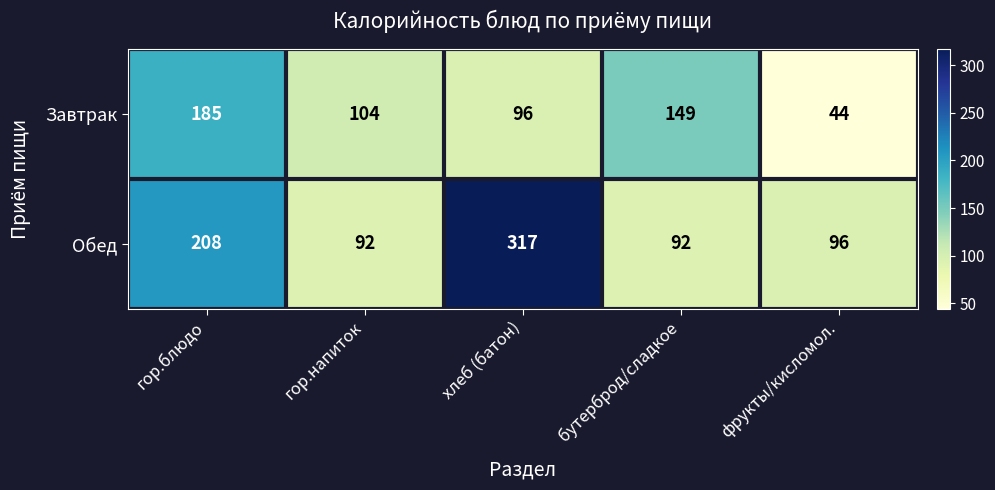

What is the maximum value shown in the chart?

317